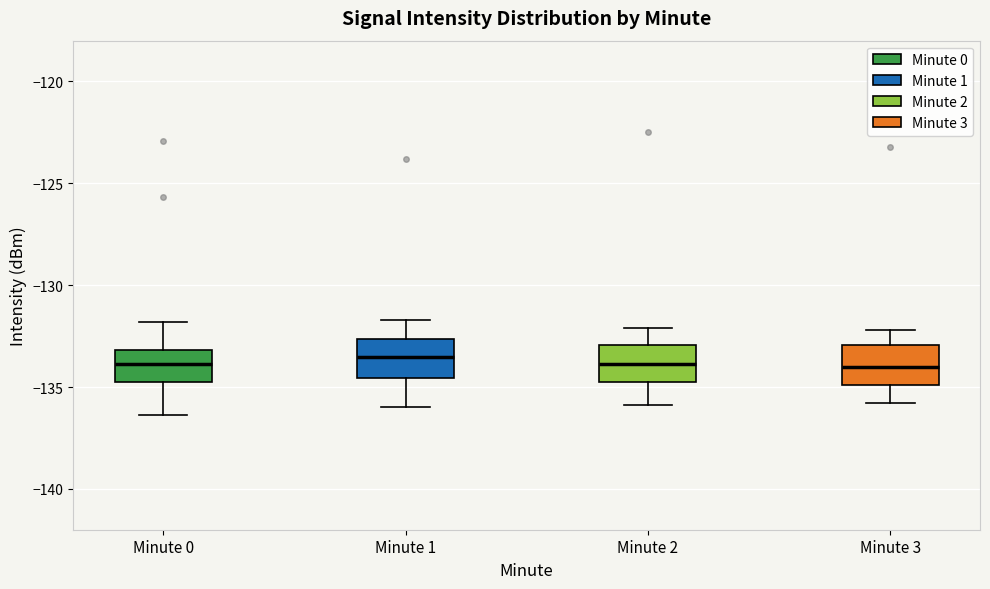

Where does the upper whisker of the box for Minute 2 end on the y-axis? The values are not printed on the chart, so give them approximately, as read against the axis.

-132.0